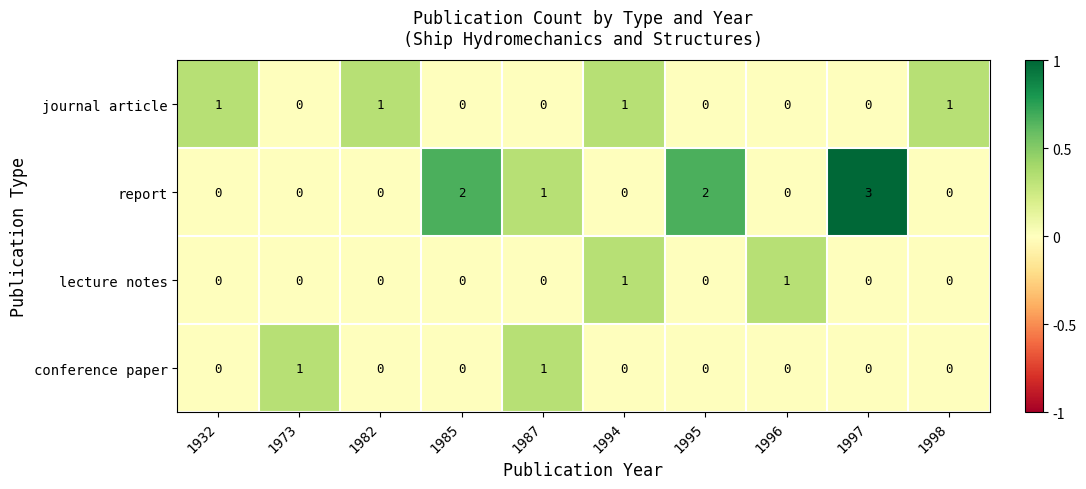

True or false: report has a value of 0 at 1982.

True